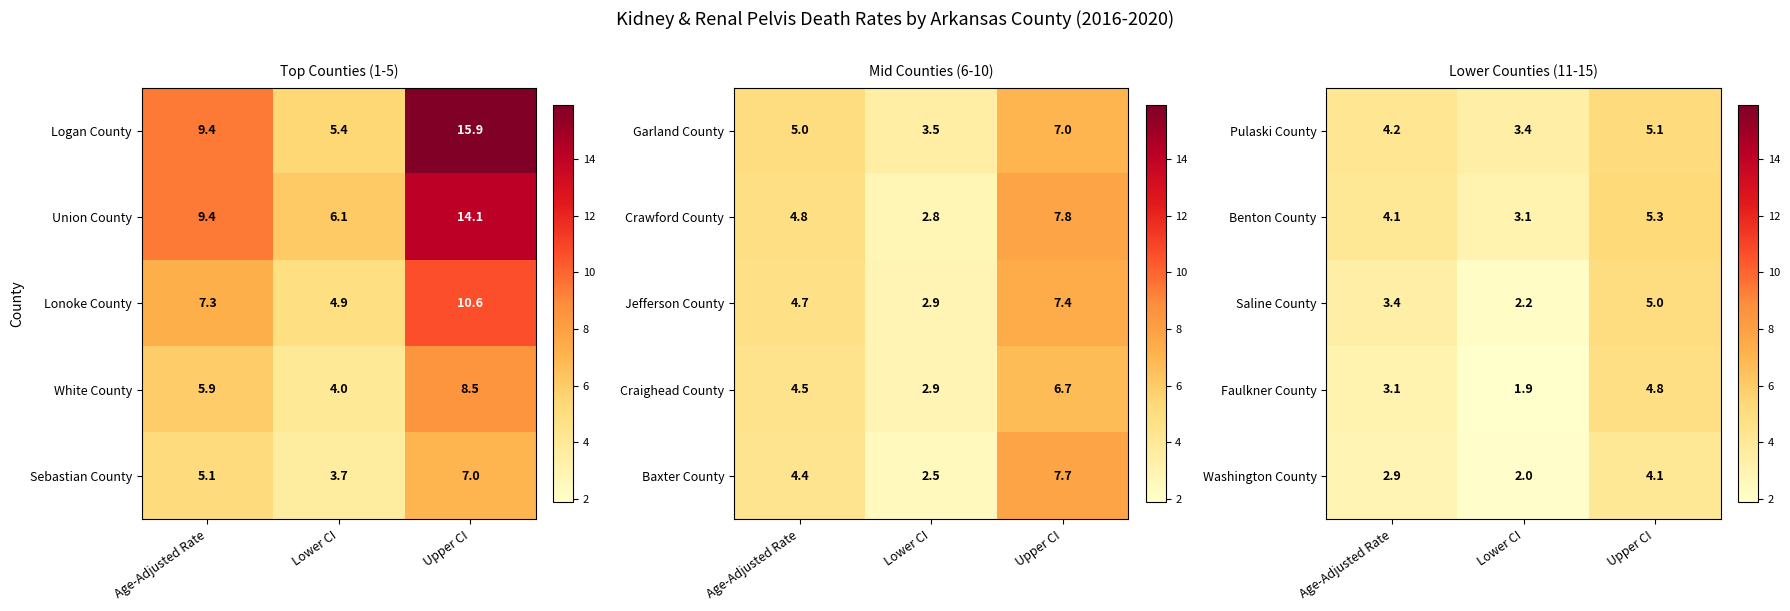

Is it true that Benton County equals 2.8 at Upper CI?

False